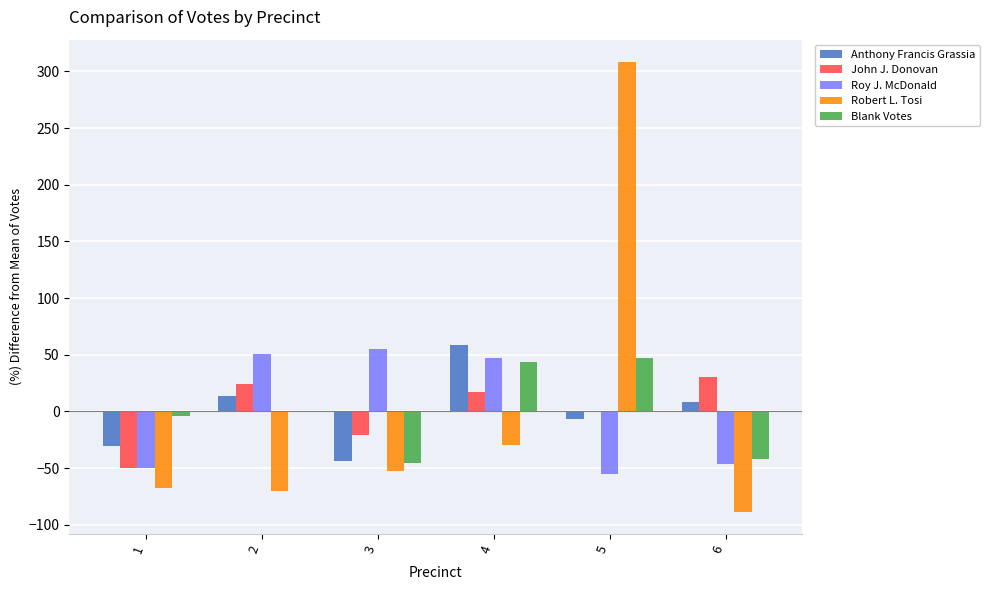

Which series changed the most between 3 and 6?

Roy J. McDonald